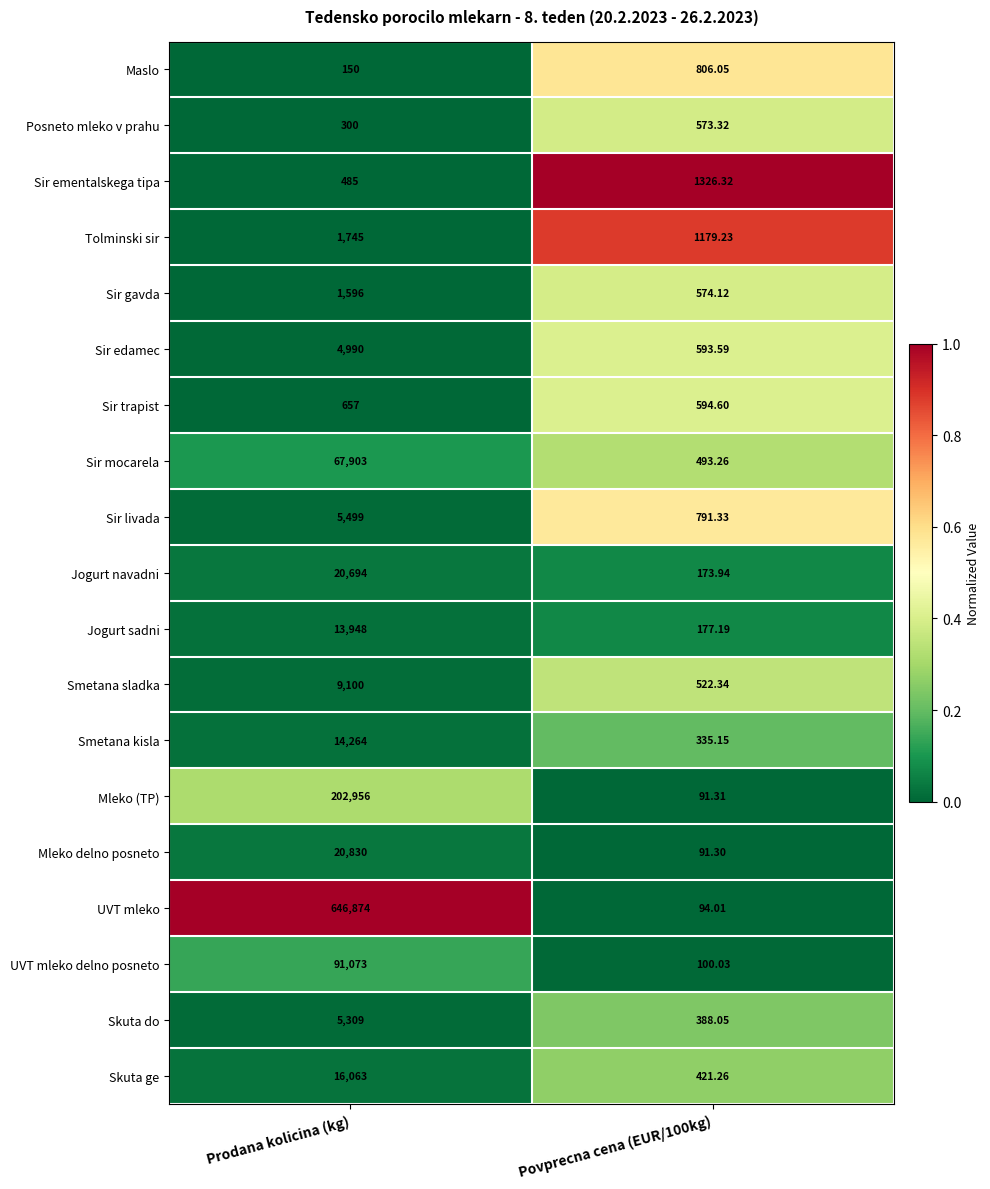

Which series changed the most between Prodana kolicina (kg) and Povprecna cena (EUR/100kg)?

UVT mleko